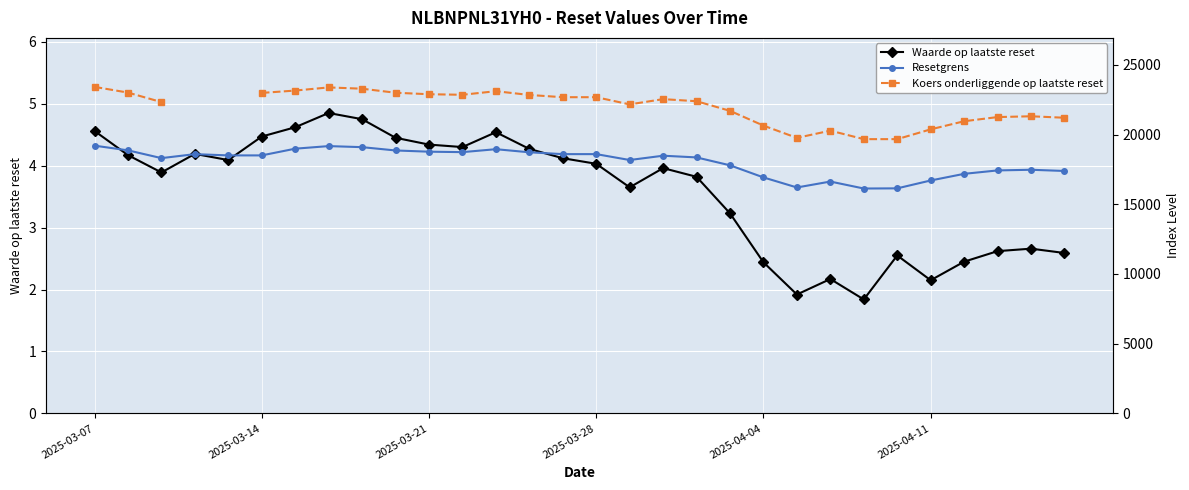

The value of Waarde op laatste reset at 2025-03-21 is 6.7. True or false?

False